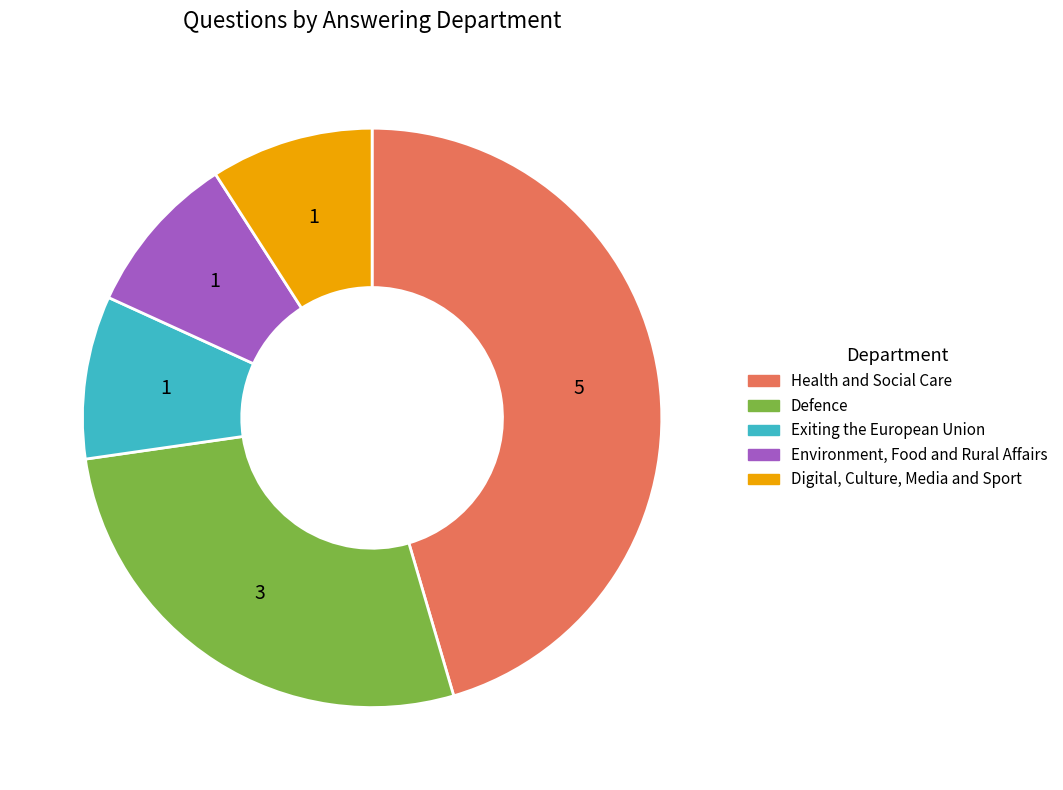

How many segments does this pie chart have?

5